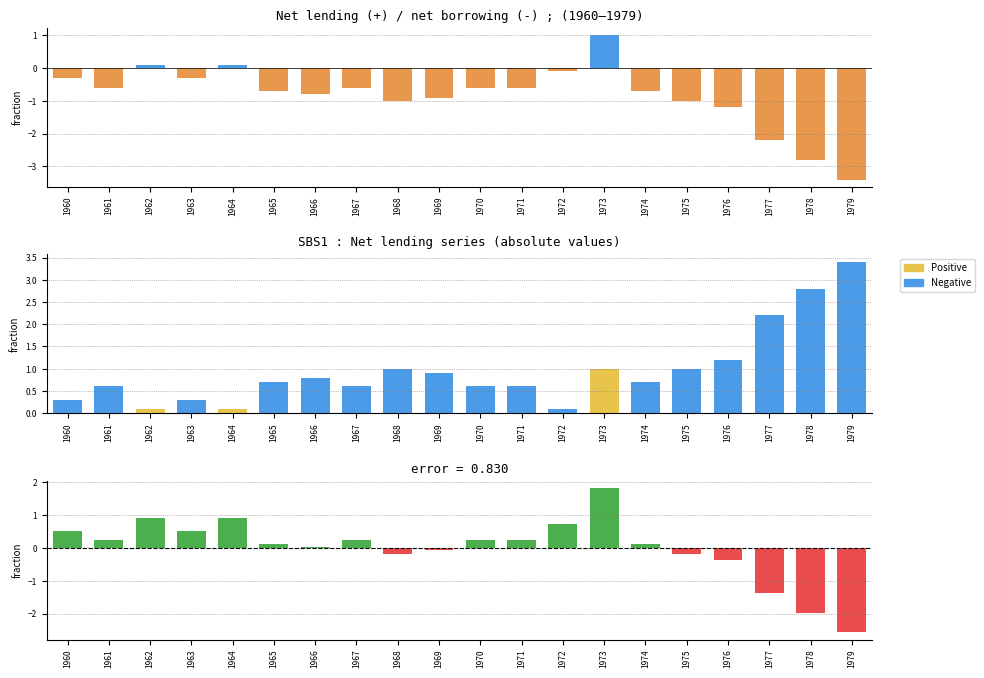

Which series has the largest range (max minus min)?

Deviation from mean